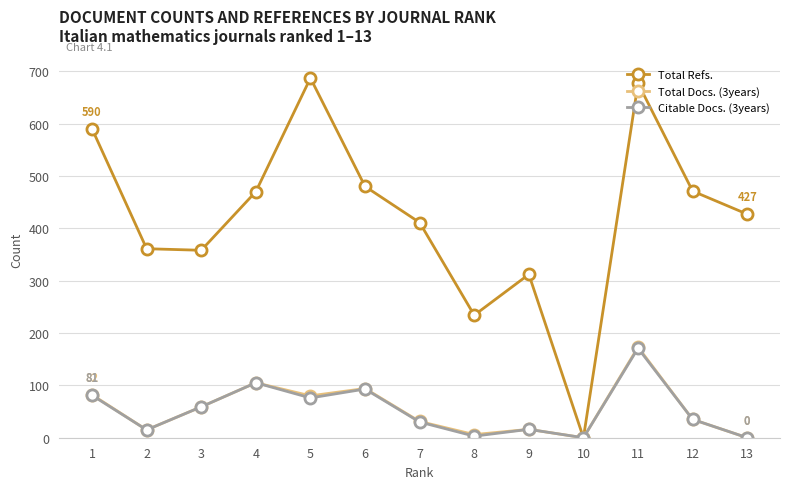

At which category is the sum across all series the highest?

11